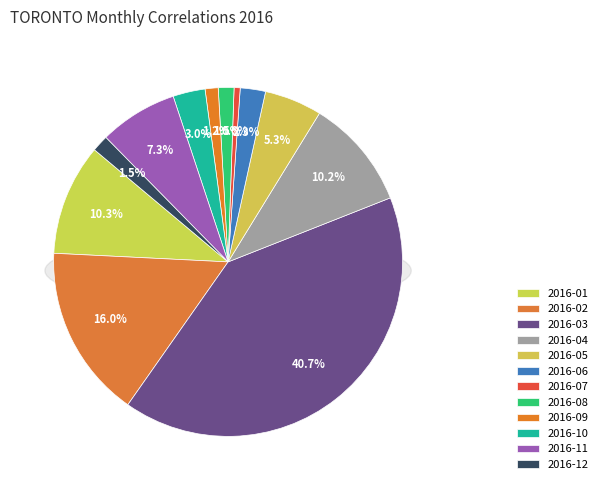

Which slice is the smallest?

2016-07